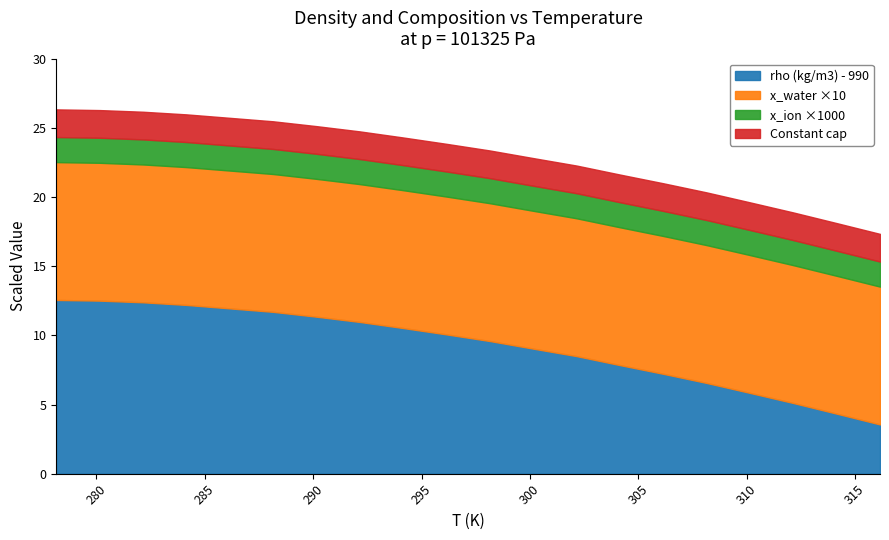

Count the number of data series in this chart.

3